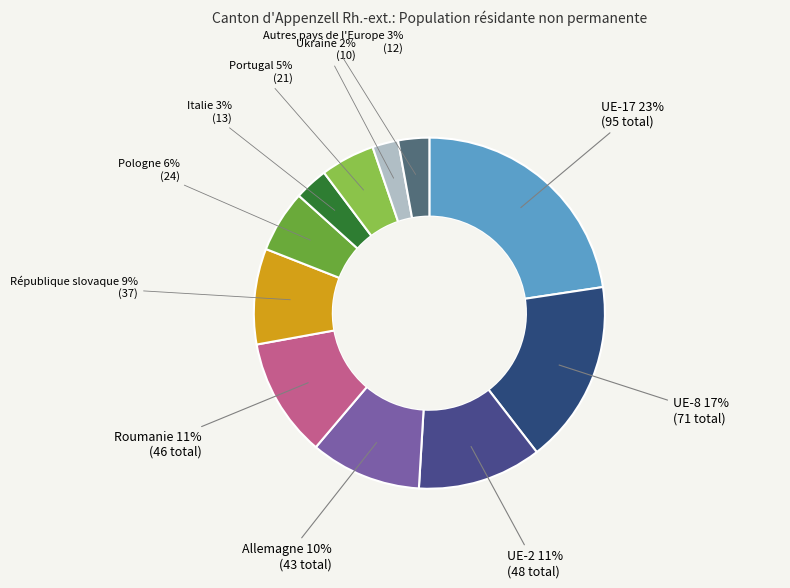

Do République slovaque and UE-2 together represent more than half of the pie?

No